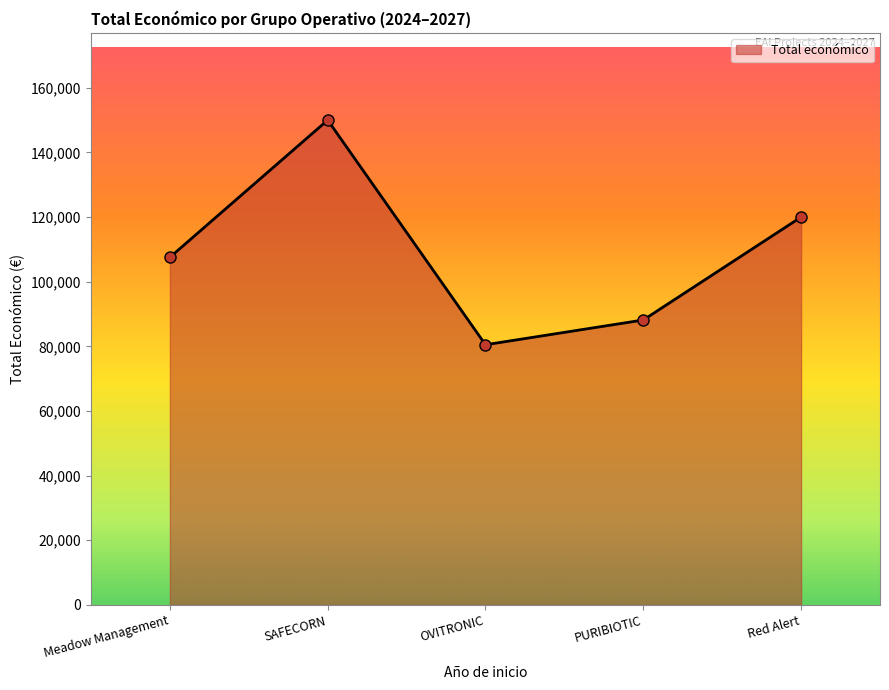

Is it true that the value at SAFECORN is 150000?

True